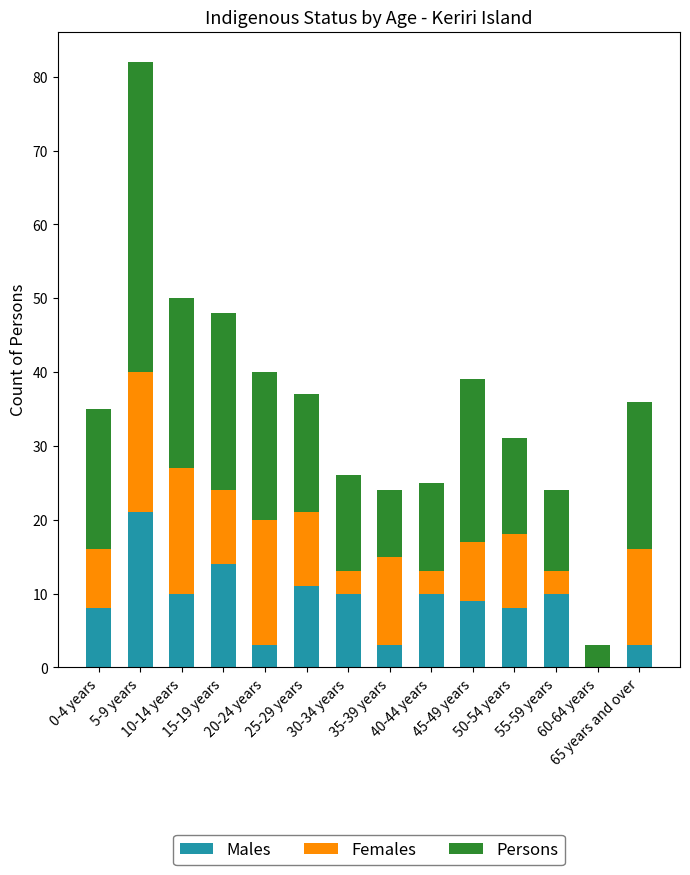

What is the highest value of the Males series?

21